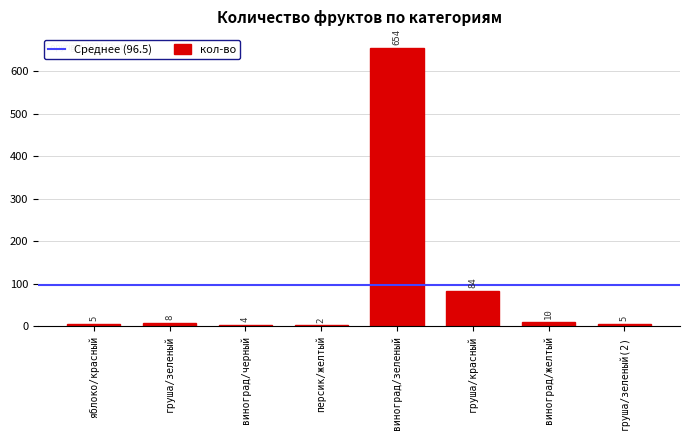

The value at груша/зеленый is 8. True or false?

True